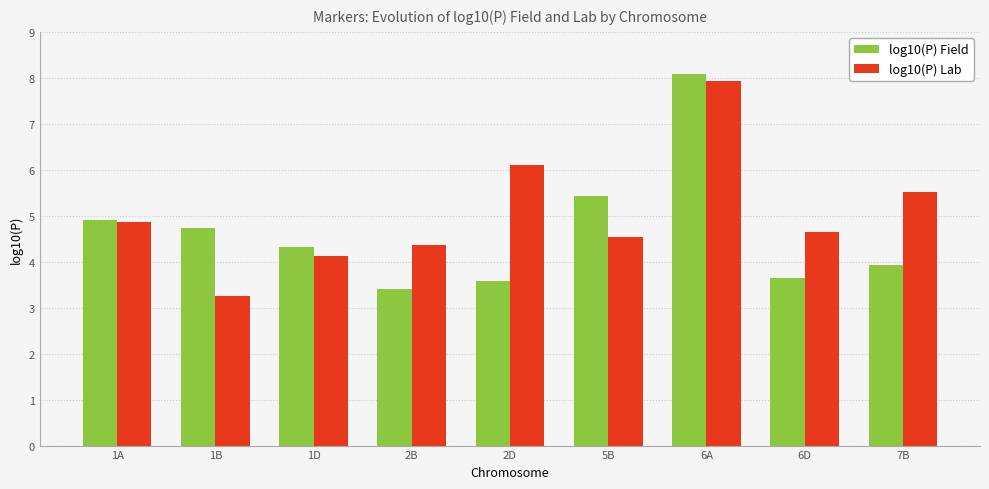

The value of log10(P) Lab at 7B is 8.7. True or false?

False